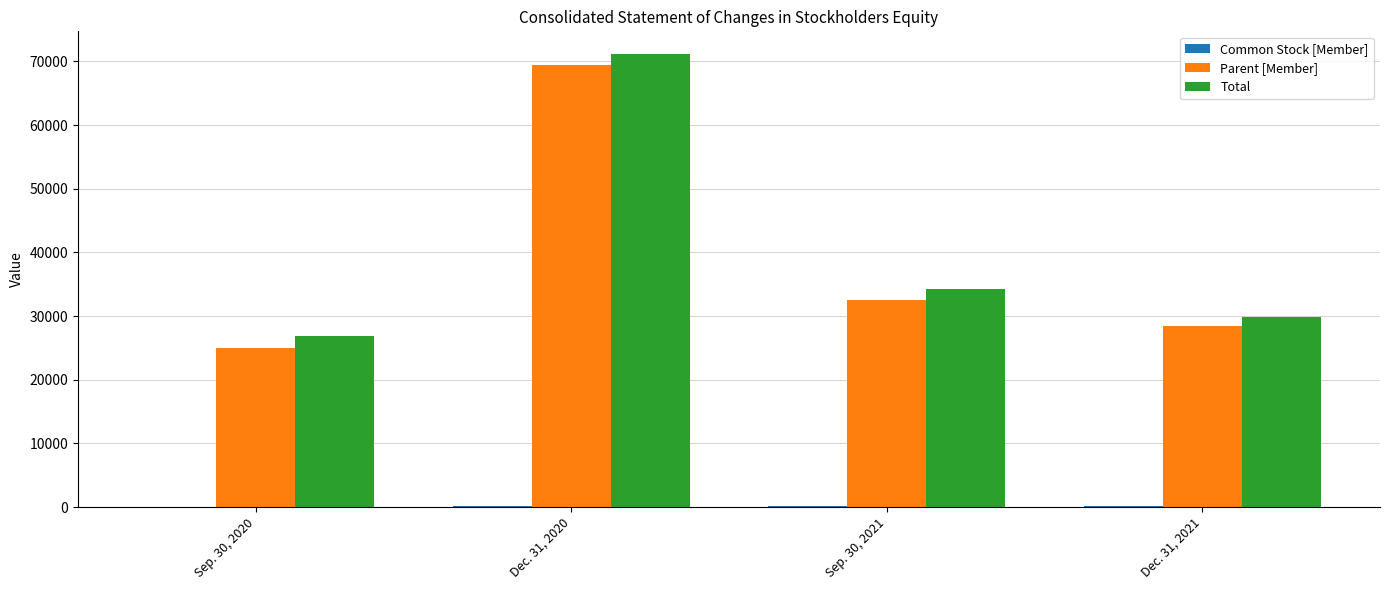

At which category is the sum across all series the highest?

Dec. 31, 2020